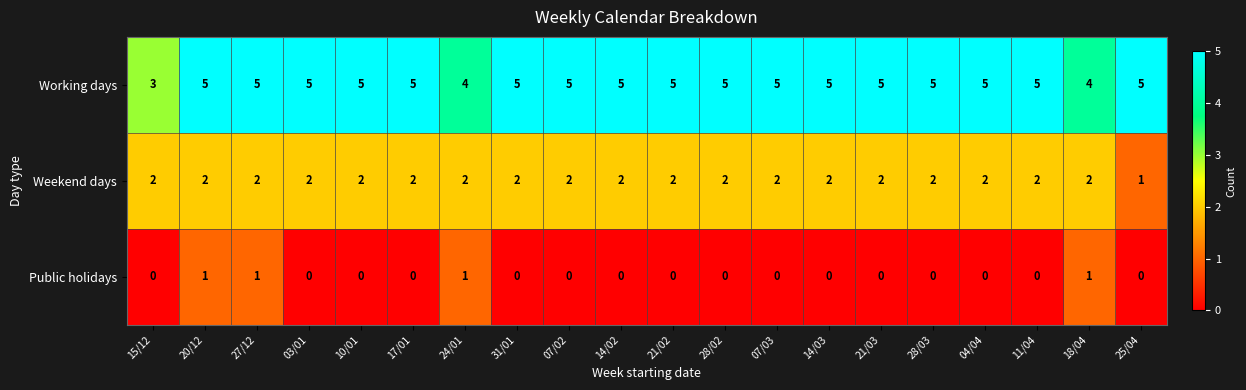

Which series has the largest total across all categories?

Working days